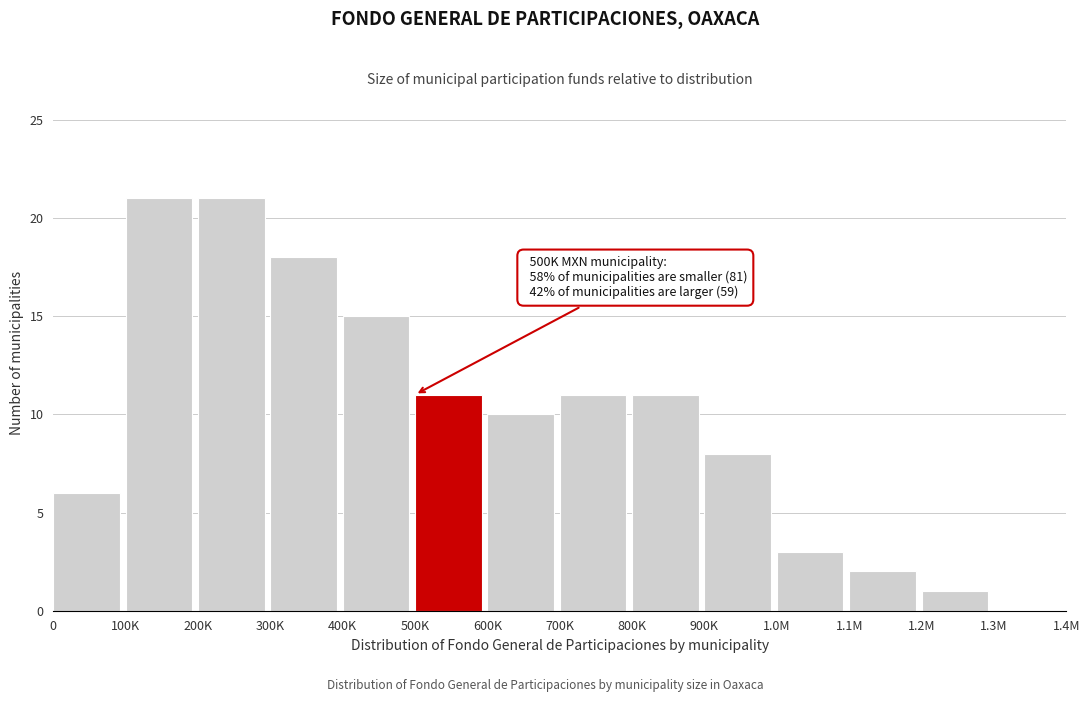

Reading left to right, list all the values displayed in this chart.

0=6	100K=21	200K=21	300K=18	400K=15	500K=11	600K=10	700K=11	800K=11	900K=8	1.0M=3	1.1M=2	1.2M=1	1.3M=0